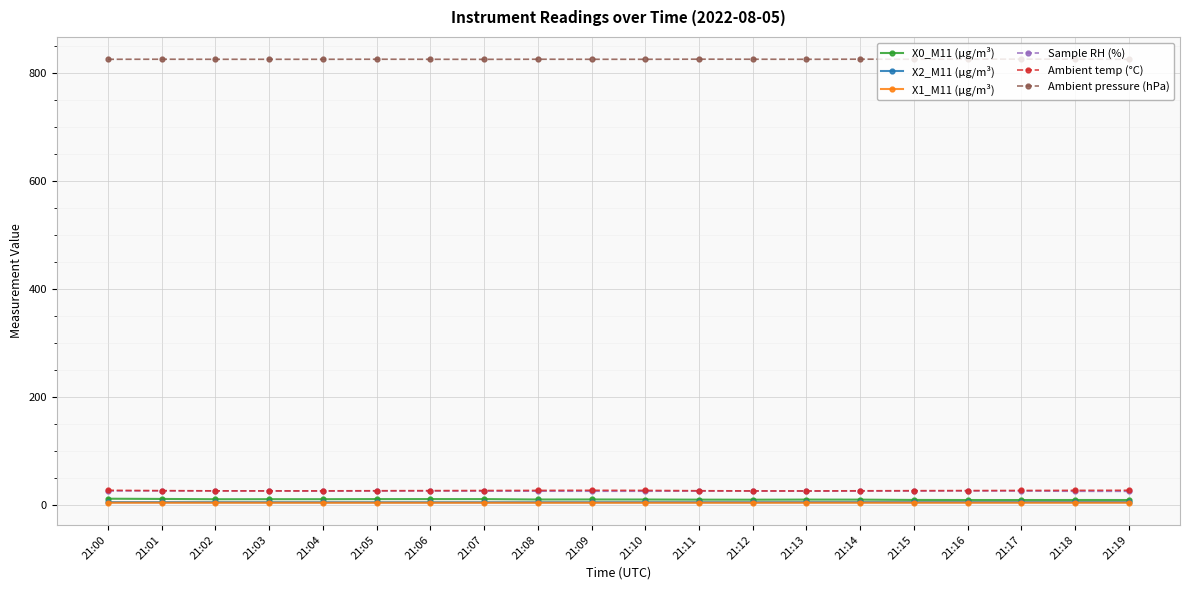

True or false: X0_M11 (μg/m³) and Sample RH (%) intersect in this chart.

False